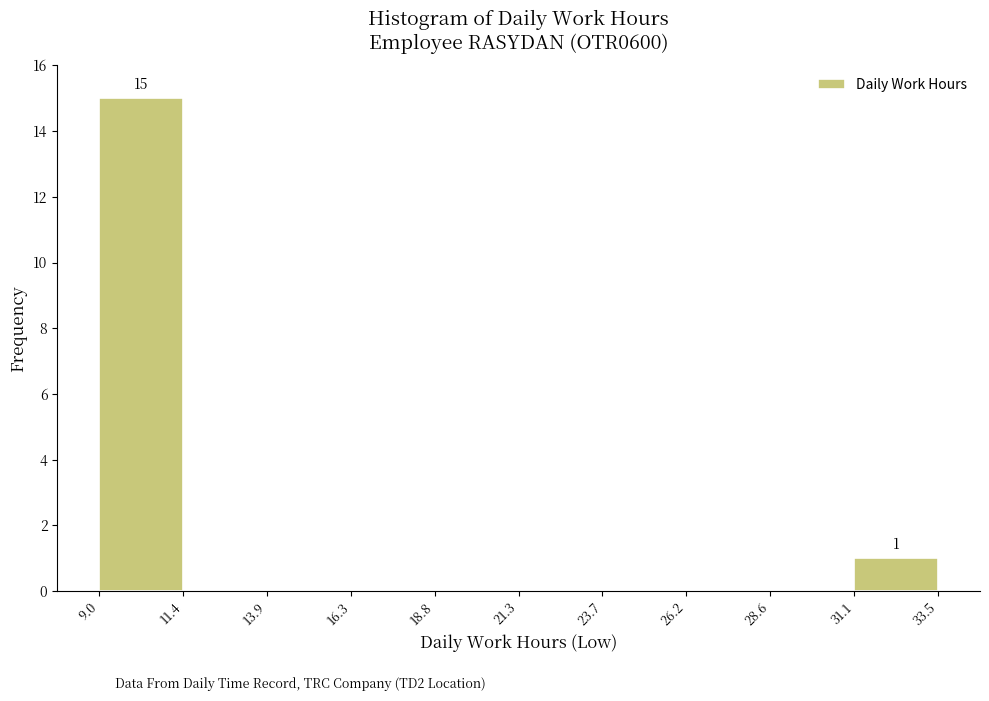

Over which range of the x-axis is the bar tallest?

9.0 to 11.4